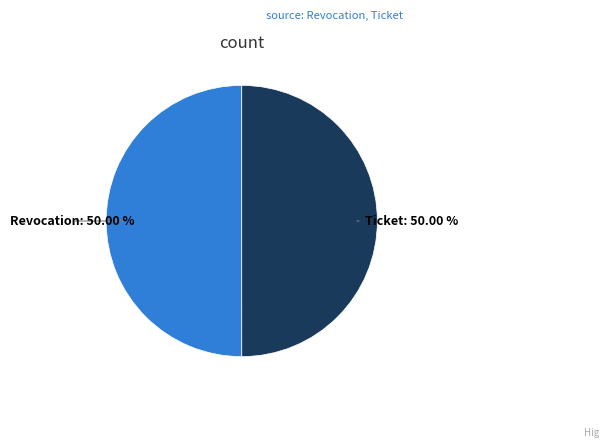

Approximately how many times larger is the value at Revocation compared to Ticket?

1.0